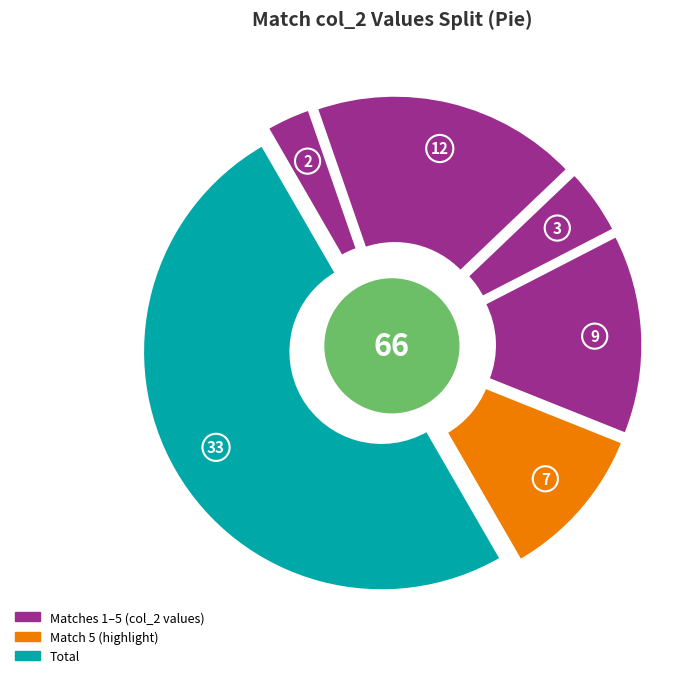

Which category has the biggest portion of the pie?

Total